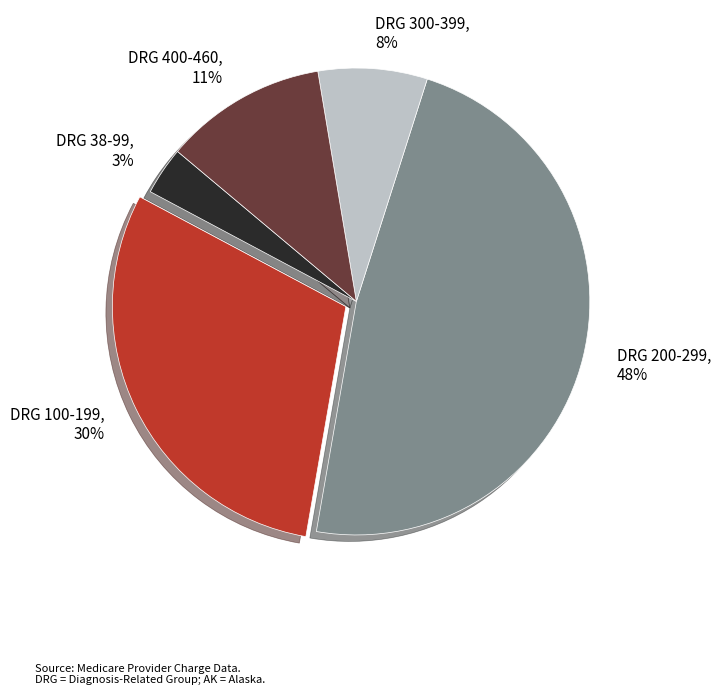

Which slice is the smallest?

DRG 38-99, 3%